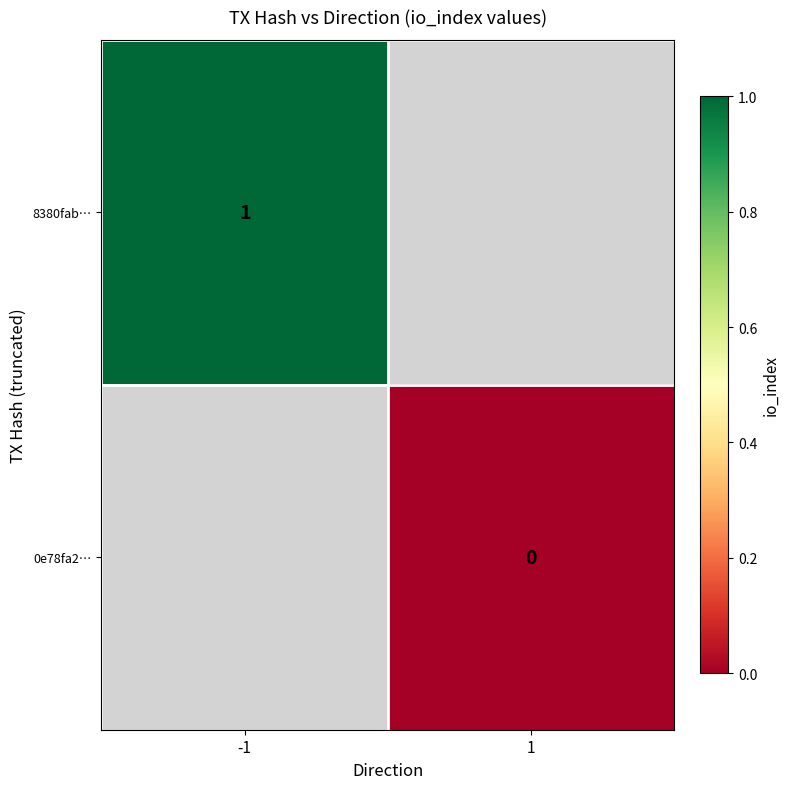

The value of 8380fab… at -1 is 1. True or false?

True